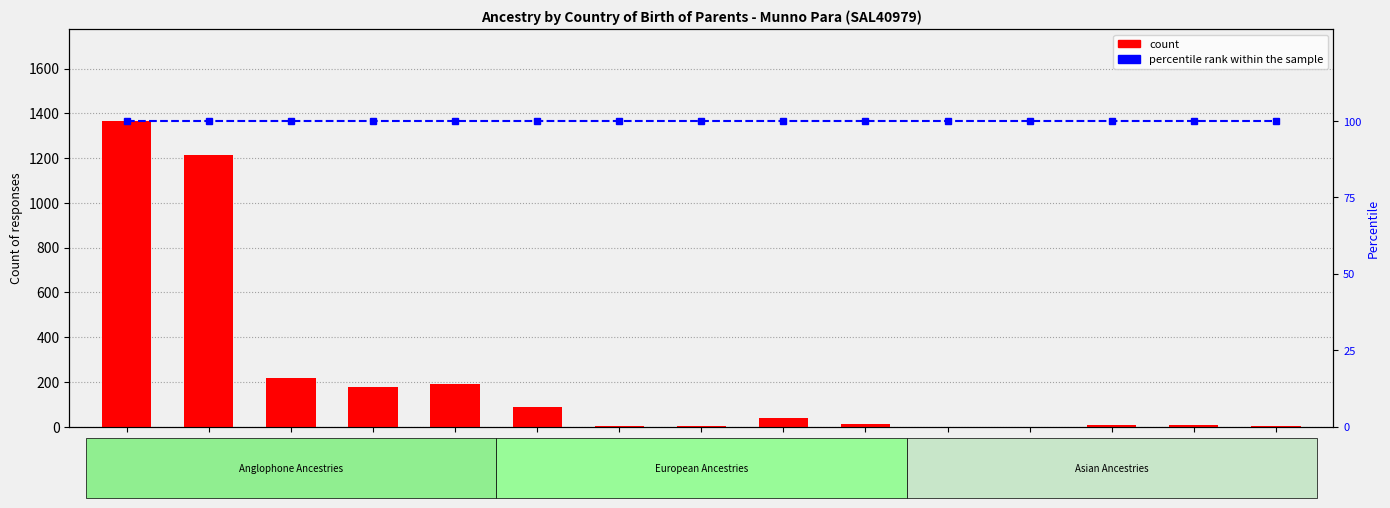

What position from the left is Chinese?

12